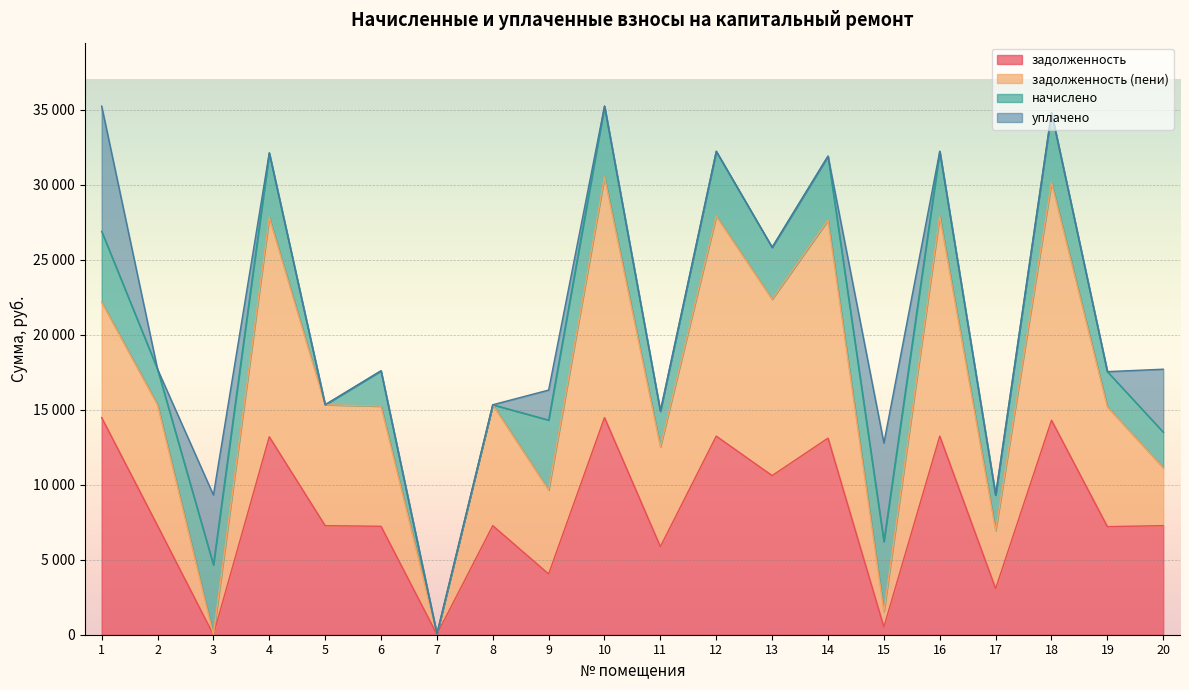

What is the average value of the задолженность series?

8184.6